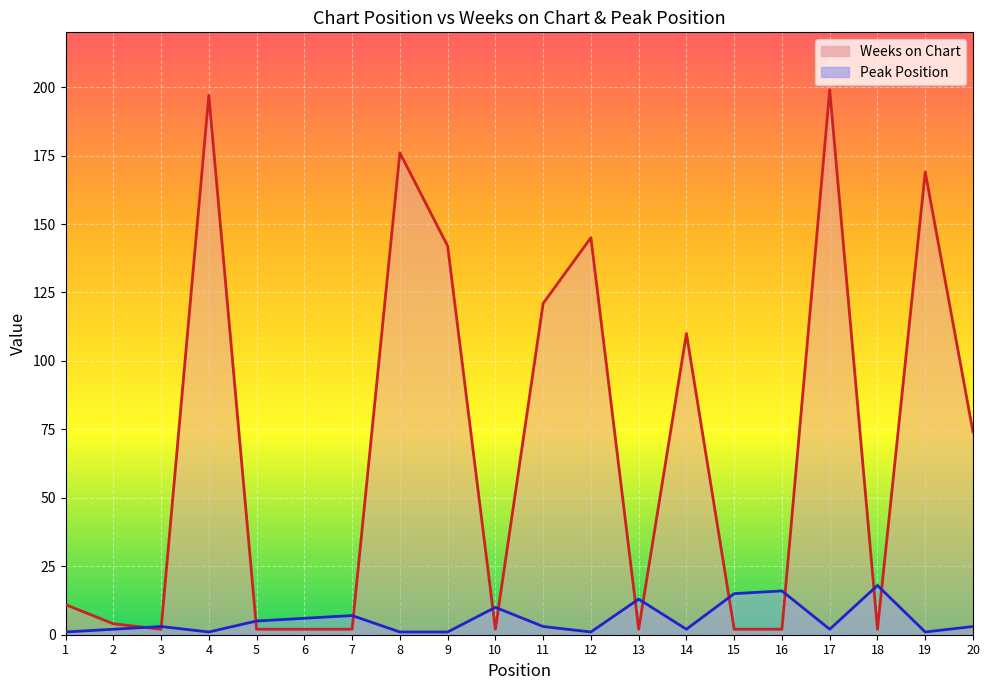

How many times do Peak Position and Weeks on Chart cross each other?

12